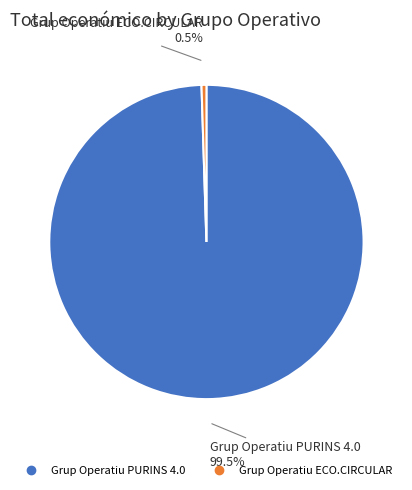

Which slice represents more than half of the pie?

Grup Operatiu PURINS 4.0